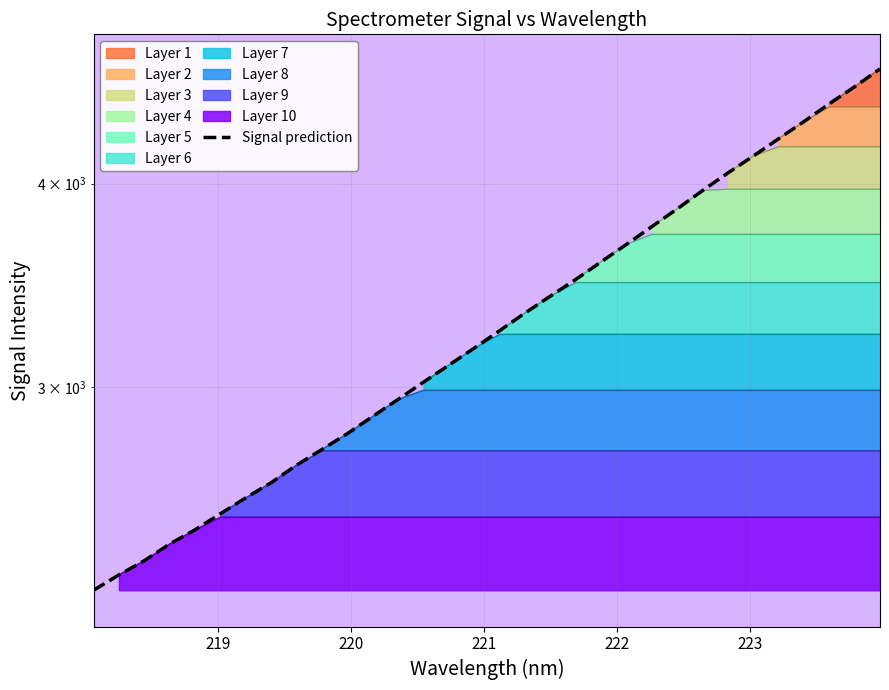

What is the difference between the maximum and second lowest values?

2403.0